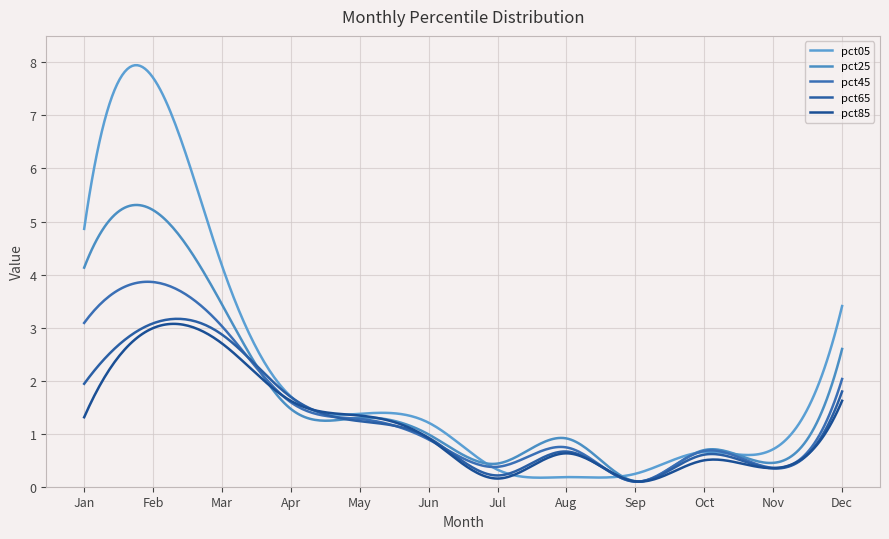

How many lines are shown in the chart?

5